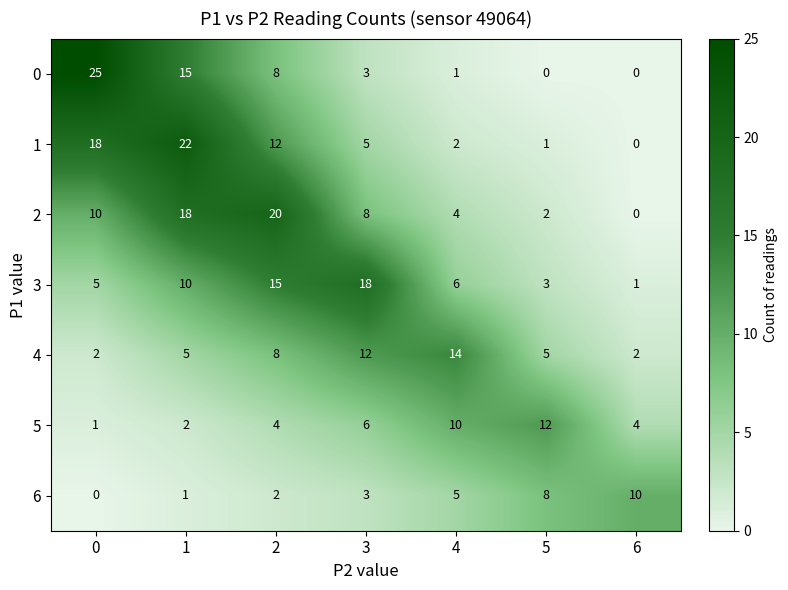

How many 3 values are between 3 and 15?

5